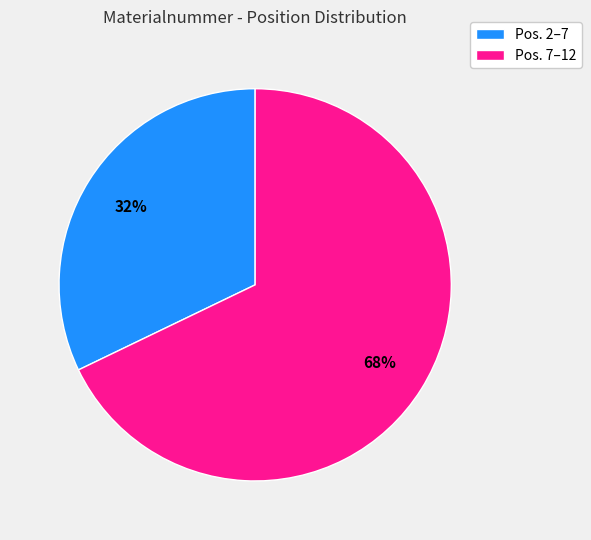

To the nearest percent, what is the difference between the largest and smallest slice percentages?

36%